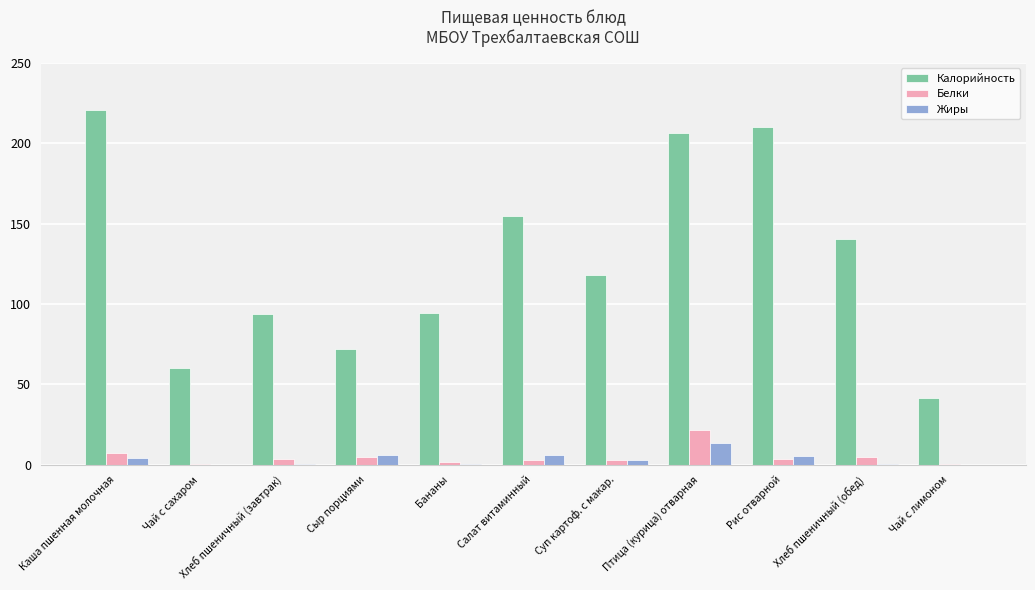

Where is Калорийность nearest to the value 131?

Хлеб пшеничный (обед)